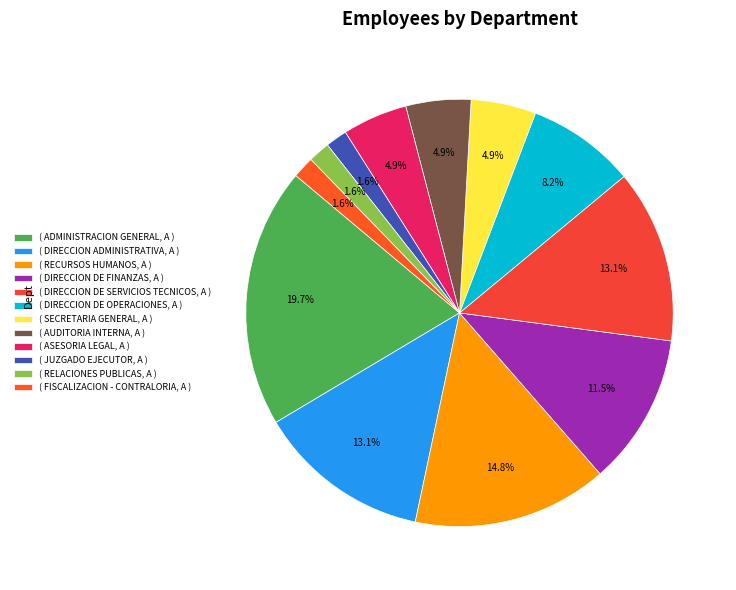

How many segments does this pie chart have?

12